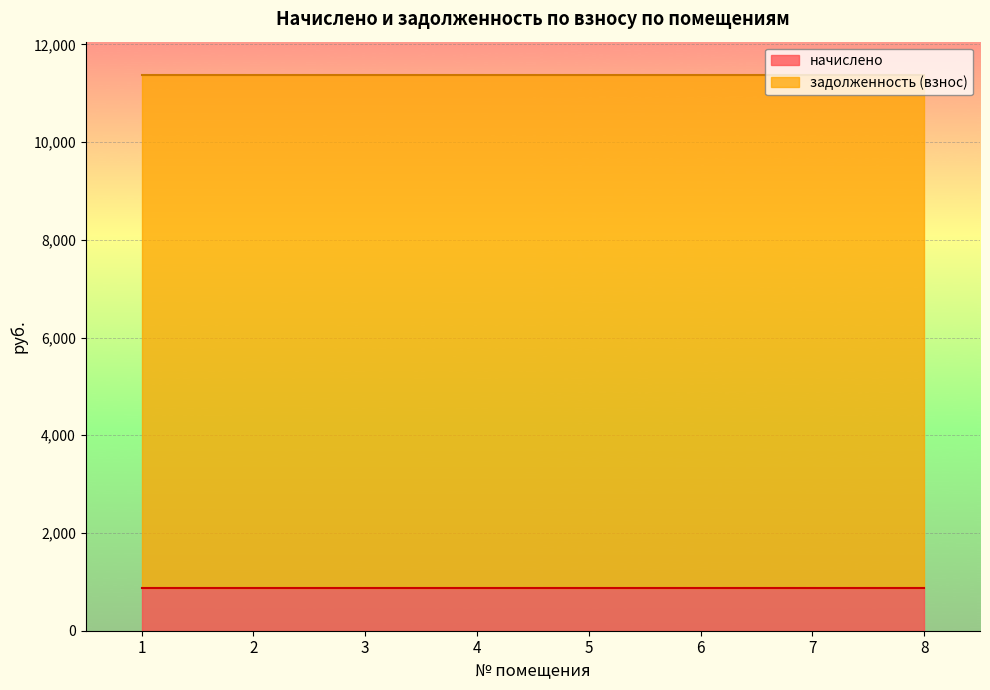

Where is начислено nearest to the value 884?

1